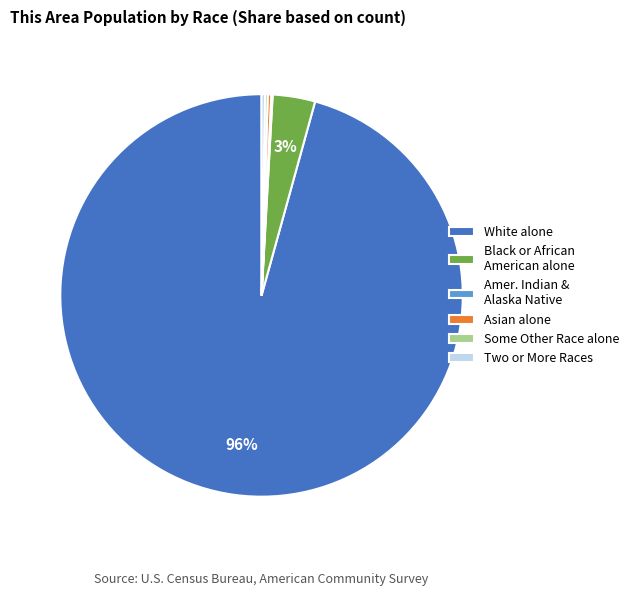

To the nearest percent, what is the average slice percentage?

17%